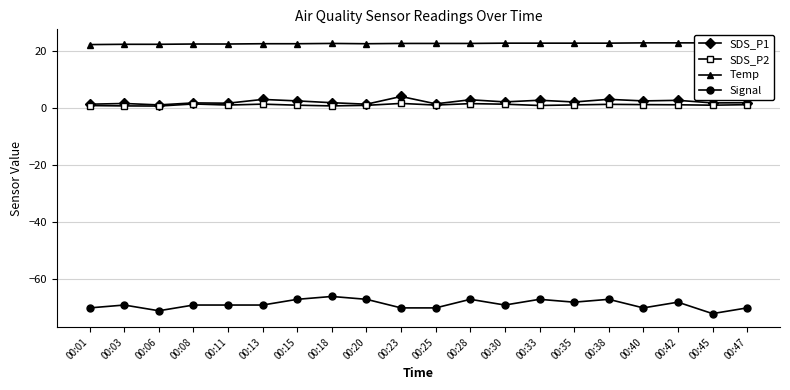

Is this an area chart (filled region under the line)?

No